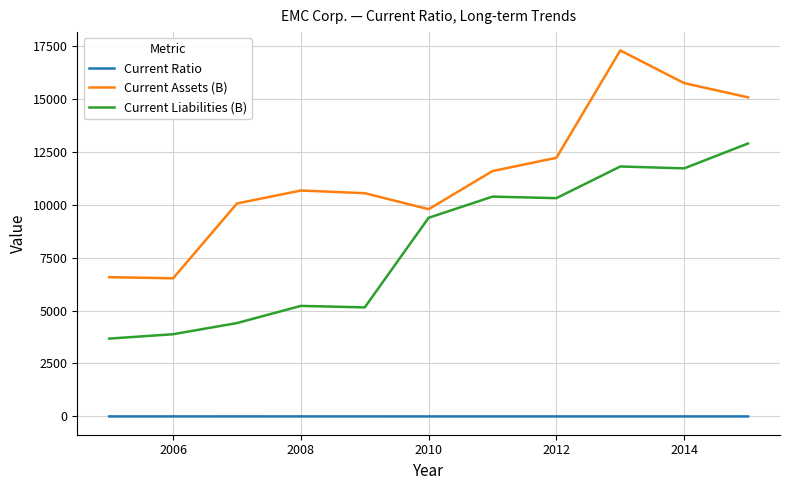

What is the lowest value of the Current Assets (B) series?

6521.0